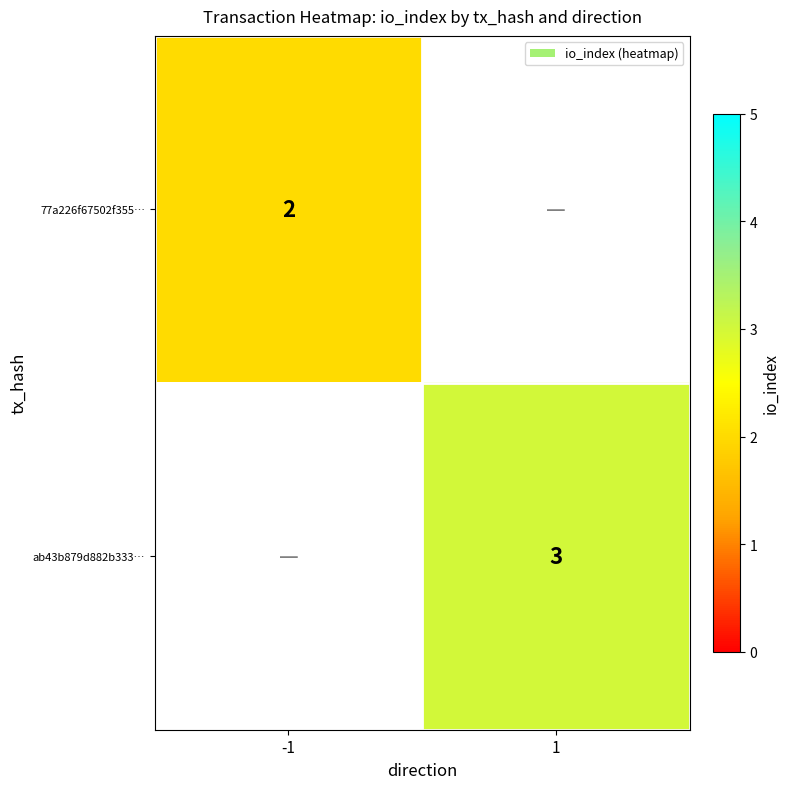

What is the greatest value displayed?

3.0